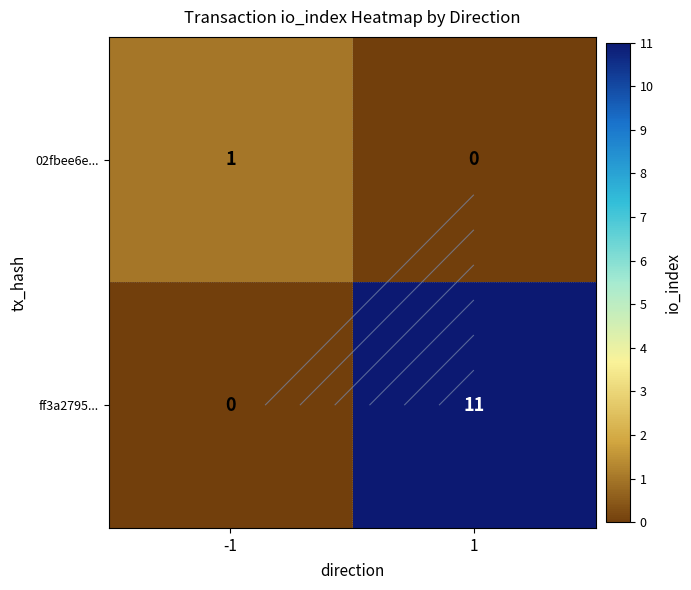

How many ff3a2795... values are between 0 and 11?

2